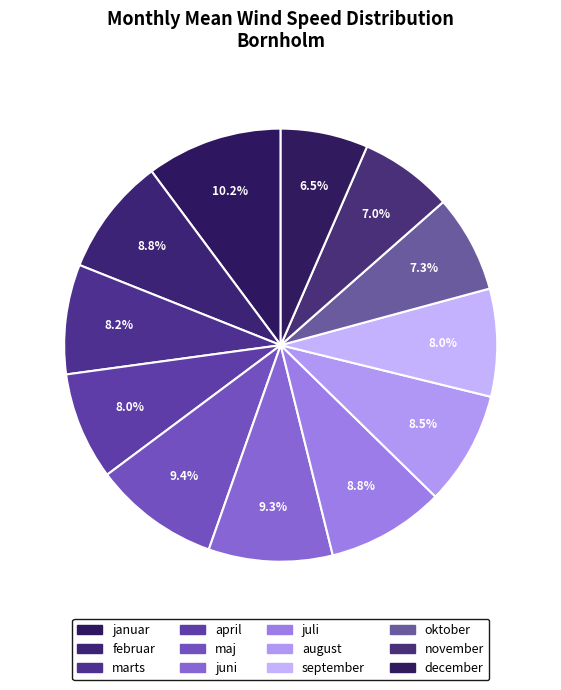

How many segments does this pie chart have?

12